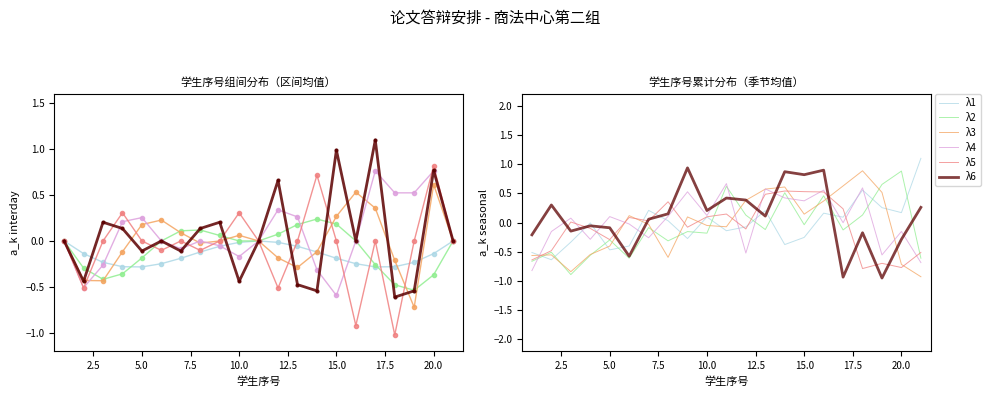

How many series are shown in this chart?

6